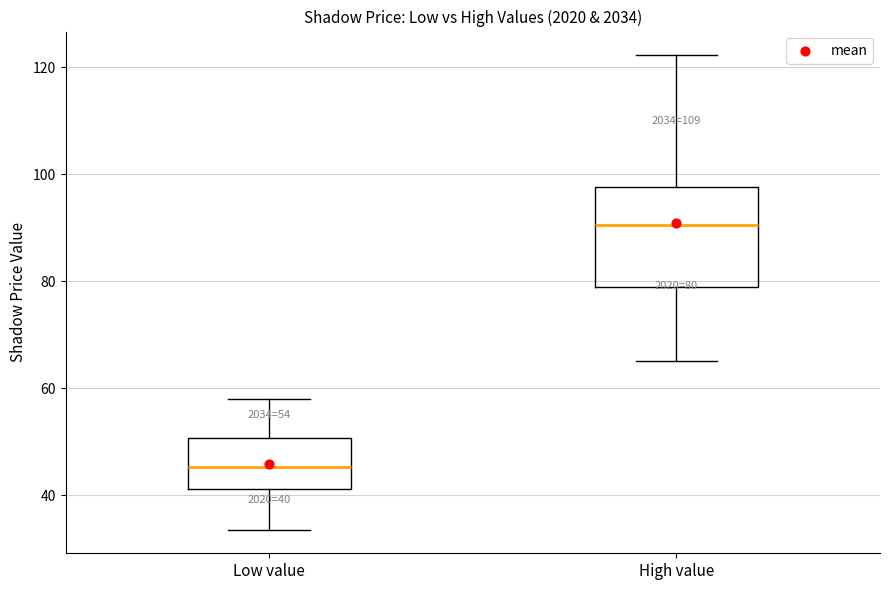

Which box is the tallest, from its lower edge to its upper edge?

High value